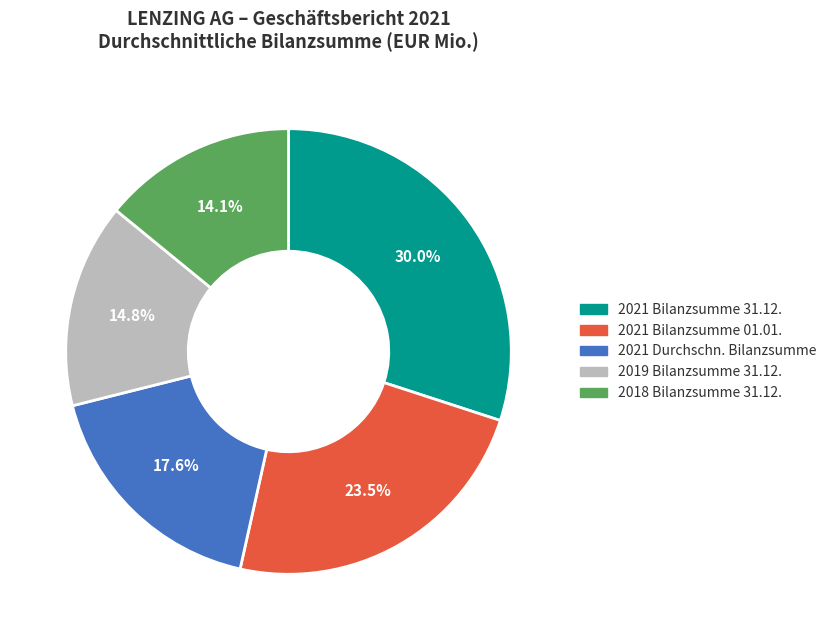

Does any single category account for the majority?

No